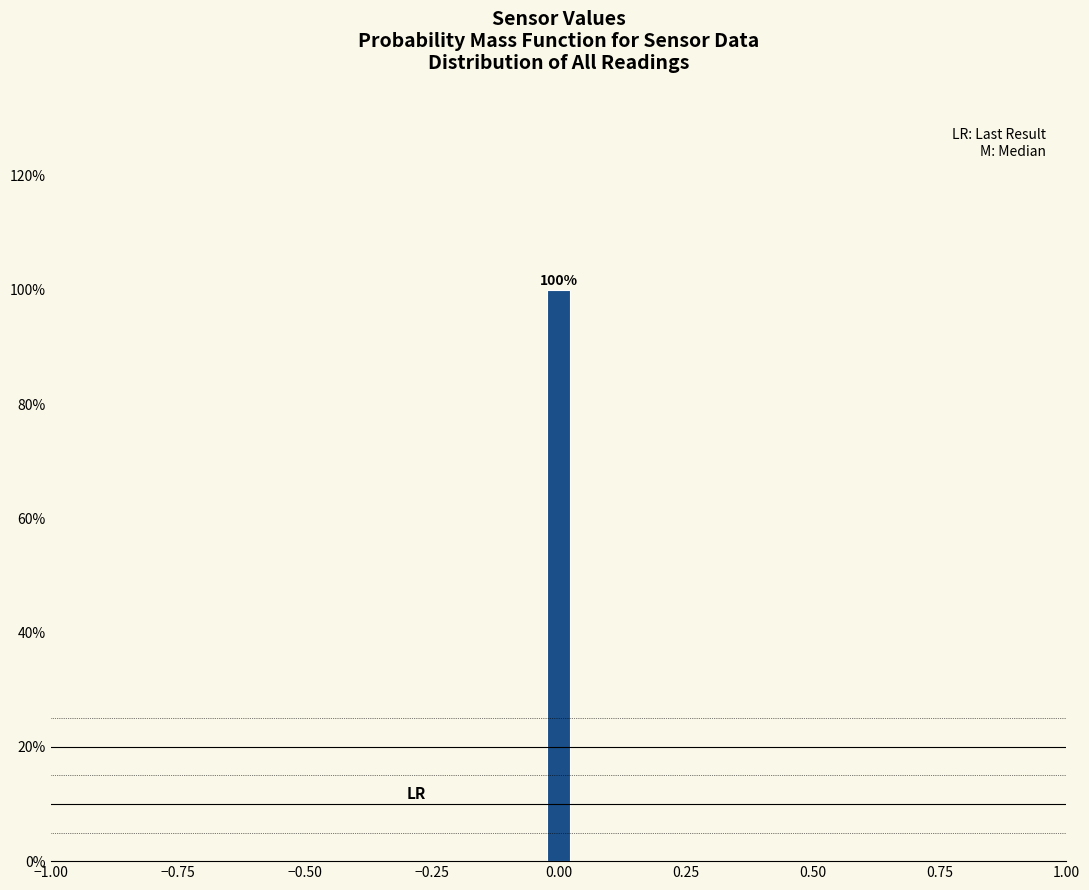

Read against the x-axis, roughly where is the centre of the tallest bar?

0.00